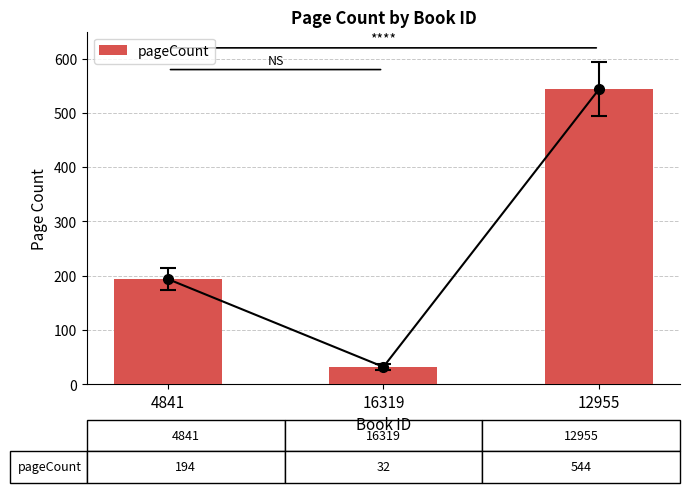

The chart shows a value of 905 at 12955. True or false?

False